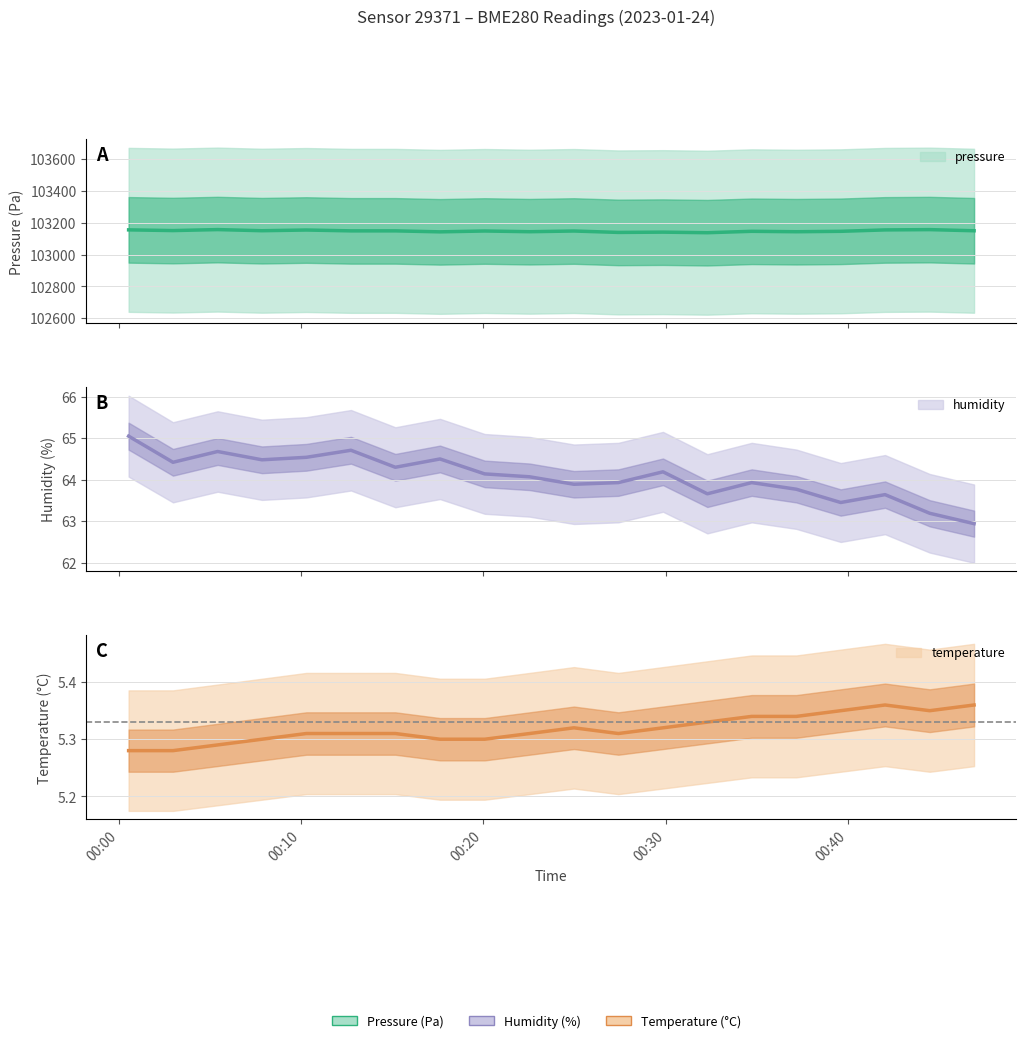

How many lines are shown in the chart?

3